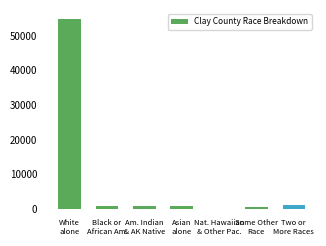

What is the maximum value shown in the chart?

54684